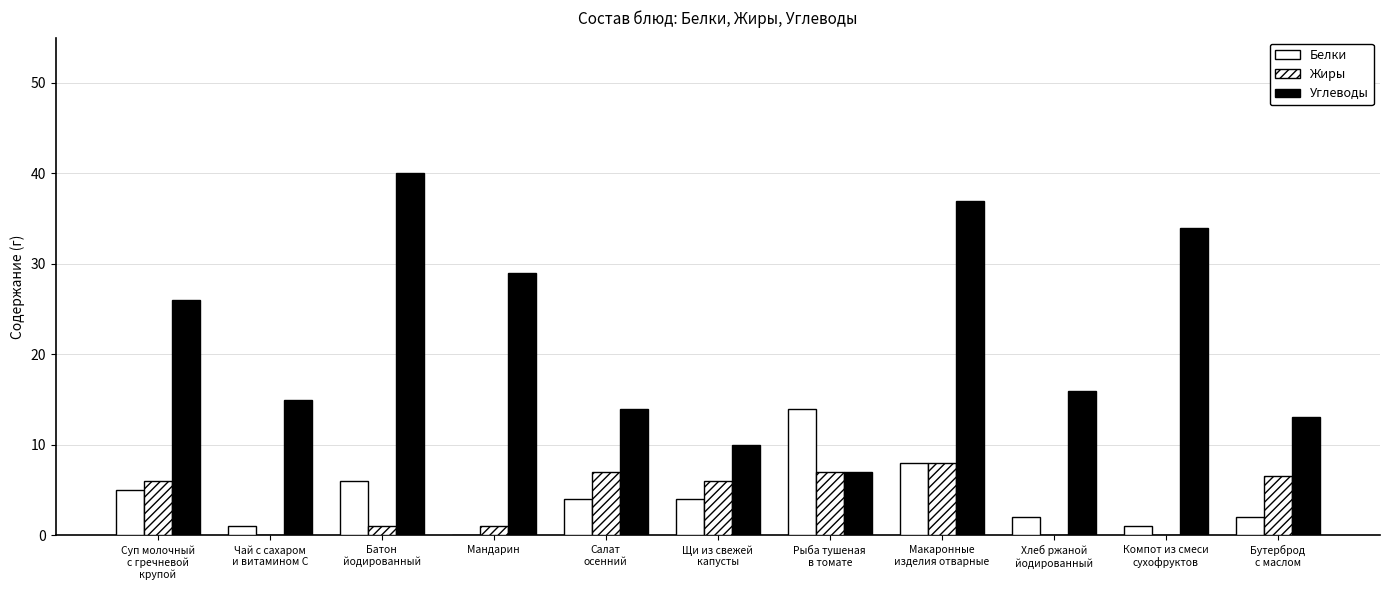

The Белки series shows 5.6 at Мандарин. True or false?

False